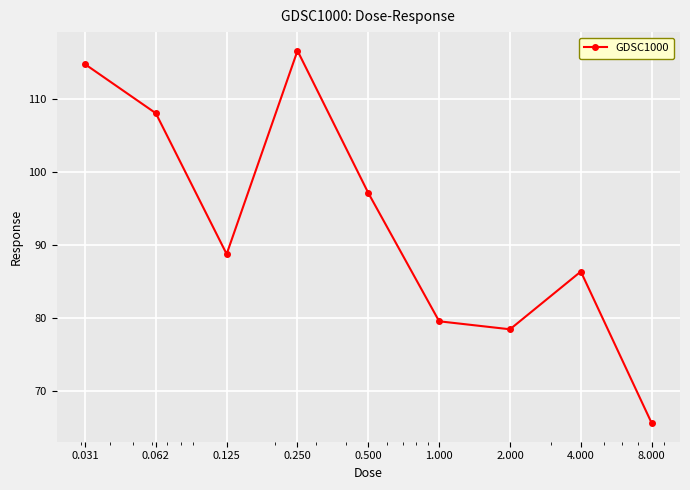

What is the difference between the maximum and minimum values?

51.1